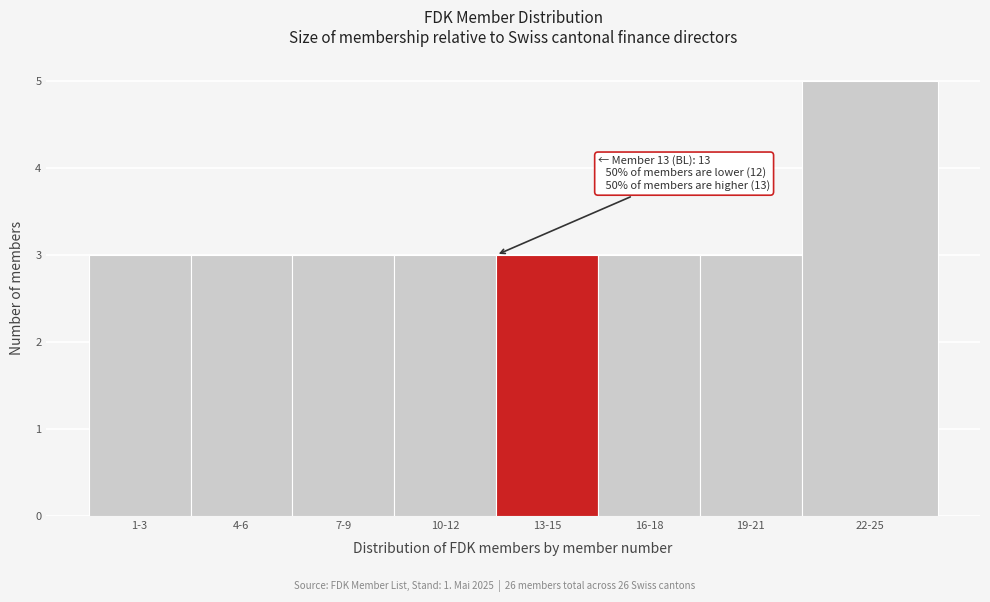

Reading left to right, extract all data points from this chart.

1-3=3	4-6=3	7-9=3	10-12=3	13-15=3	16-18=3	19-21=3	22-25=5